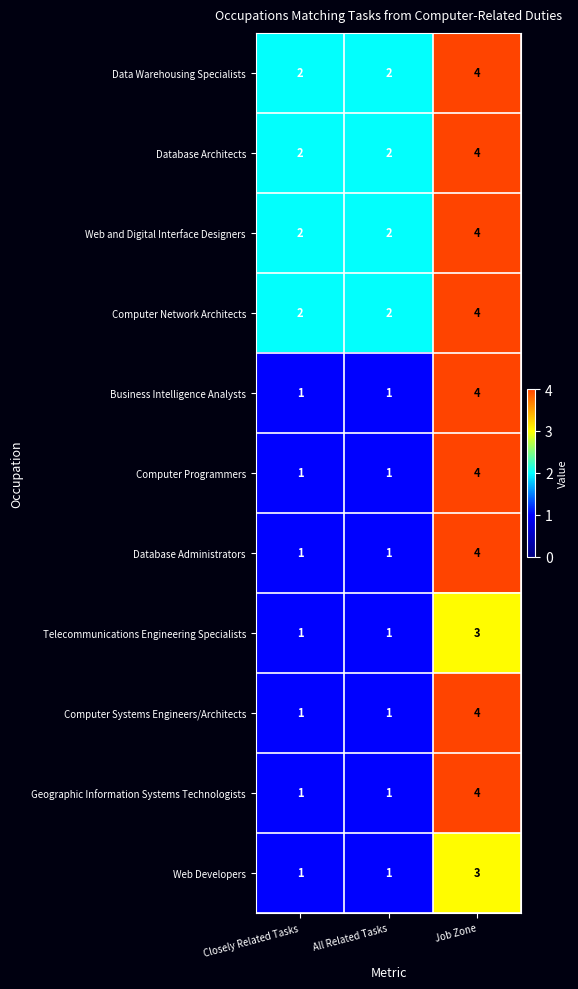

What is the total value across all series at All Related Tasks?

15